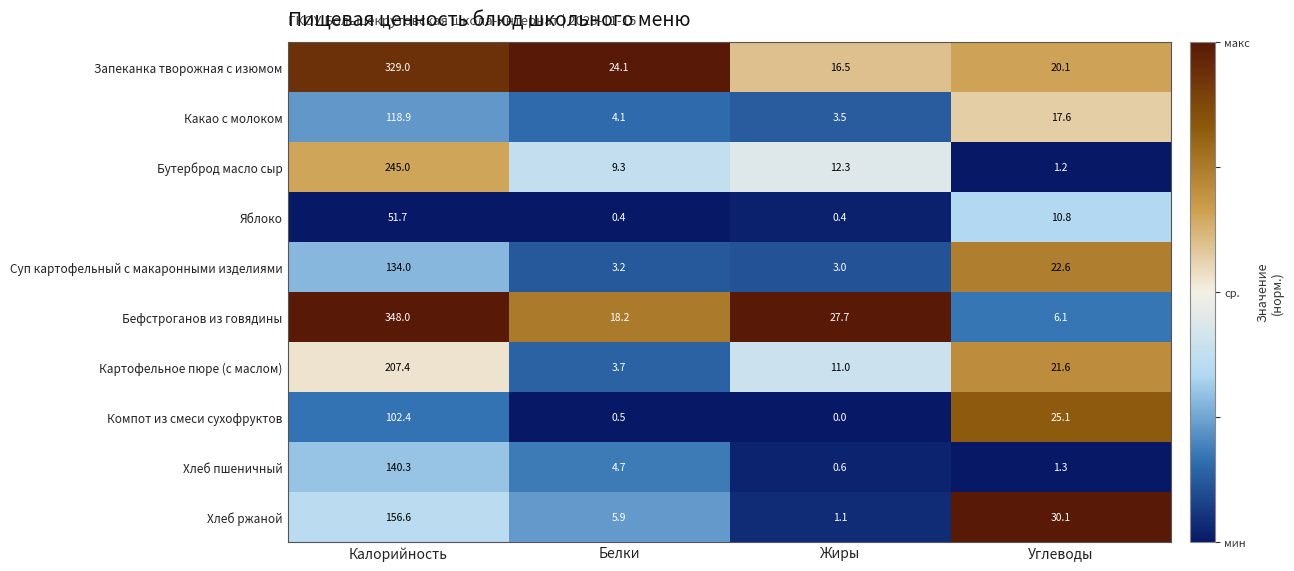

At Белки, list the series in order from smallest to largest.

Яблоко, Компот из смеси сухофруктов, Суп картофельный с макаронными изделиями, Картофельное пюре (с маслом), Какао с молоком, Хлеб пшеничный, Хлеб ржаной, Бутерброд масло сыр, Бефстроганов из говядины, Запеканка творожная с изюмом